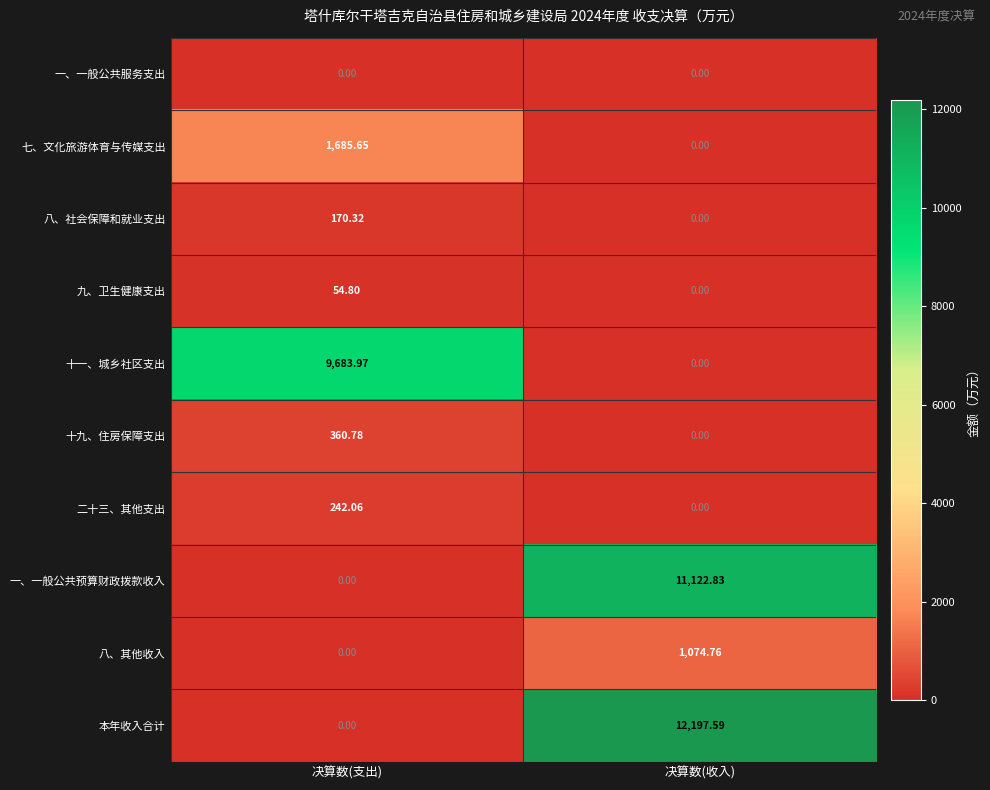

Which series changed the most between 决算数(支出) and 决算数(收入)?

本年收入合计